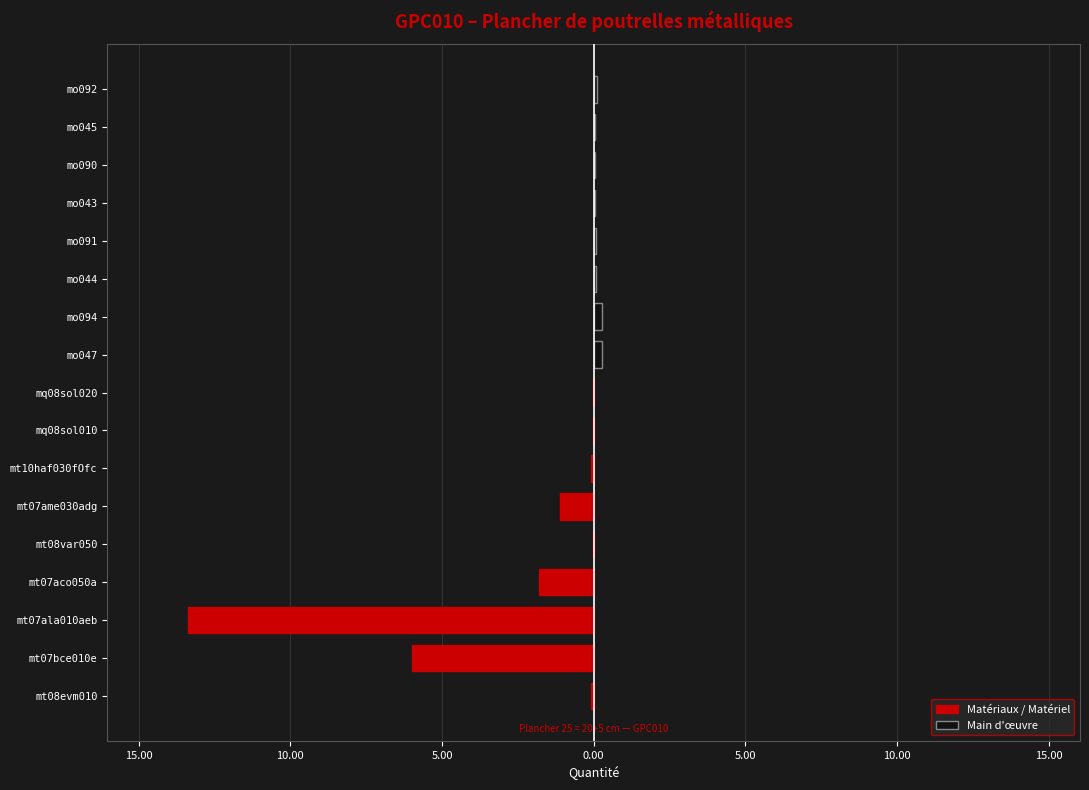

The chart shows a value of 0.1 at mo047. True or false?

False